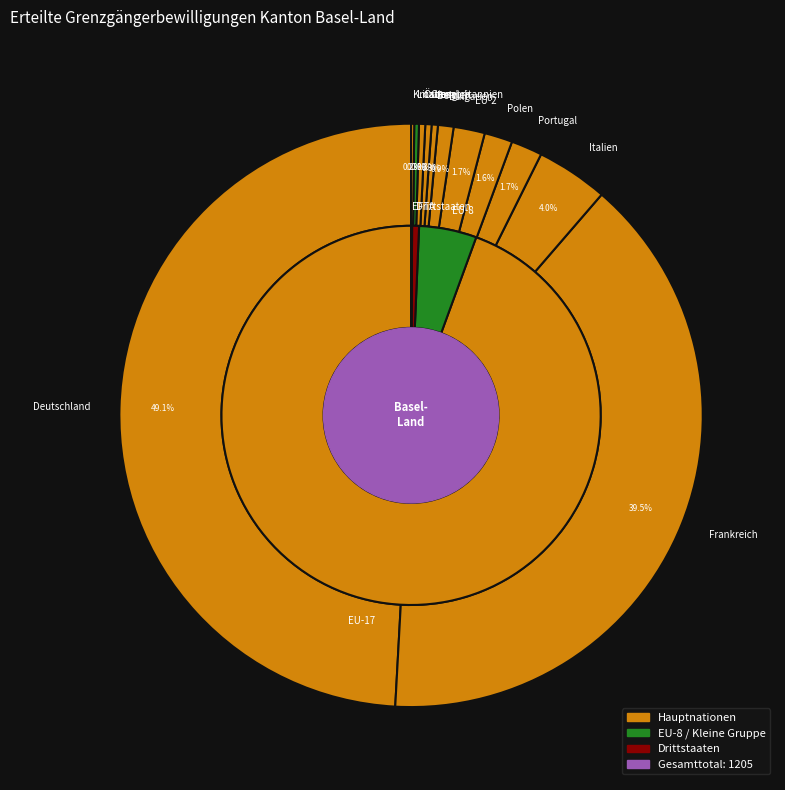

True or false: Litauen accounts for 14% of the total.

False